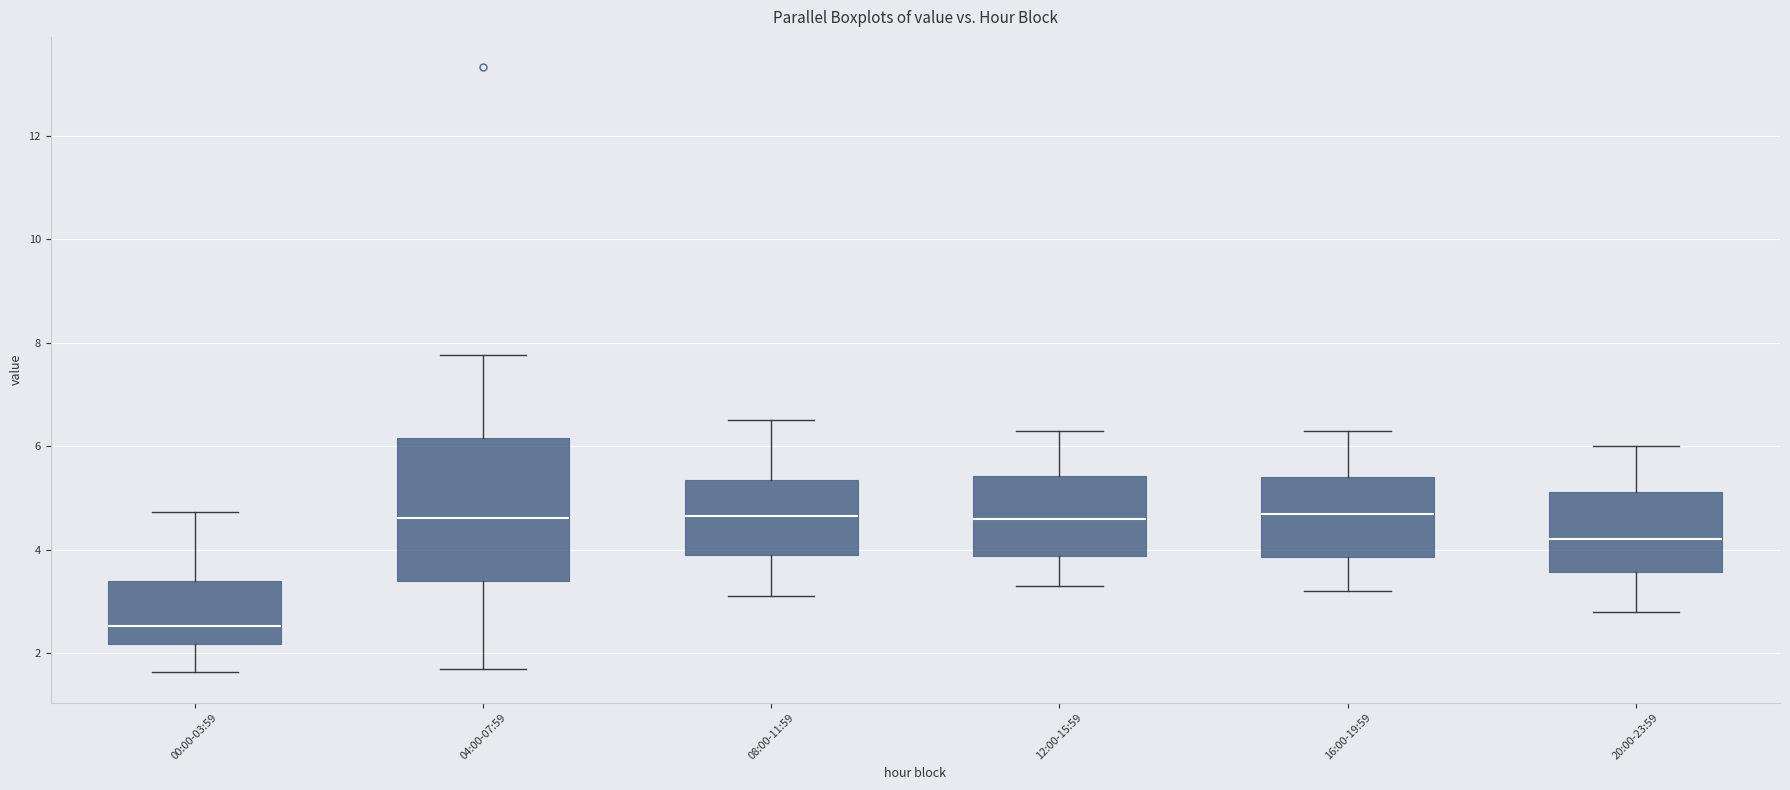

Which box has the lowest median line?

00:00-03:59